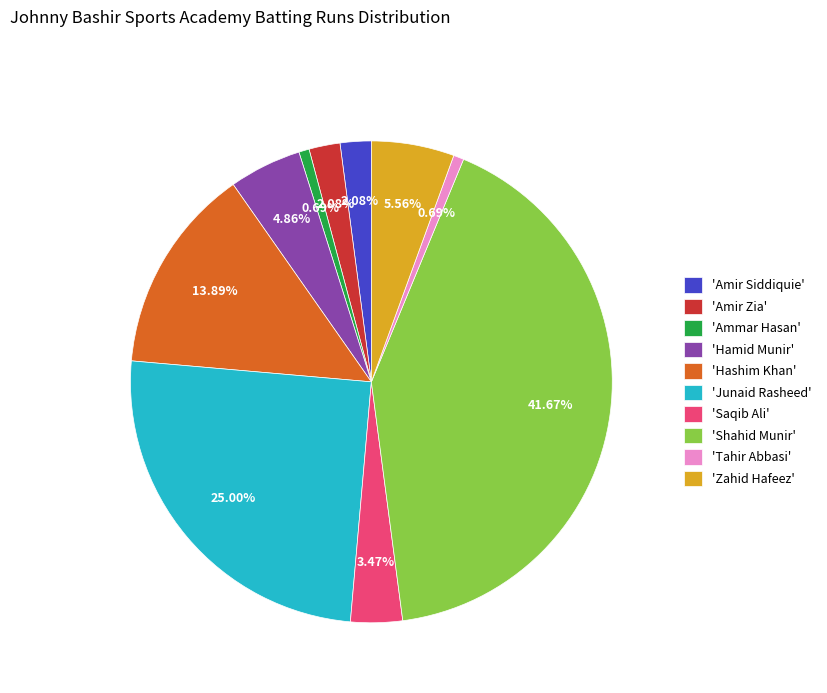

Is there any slice that represents more than half of the pie?

No